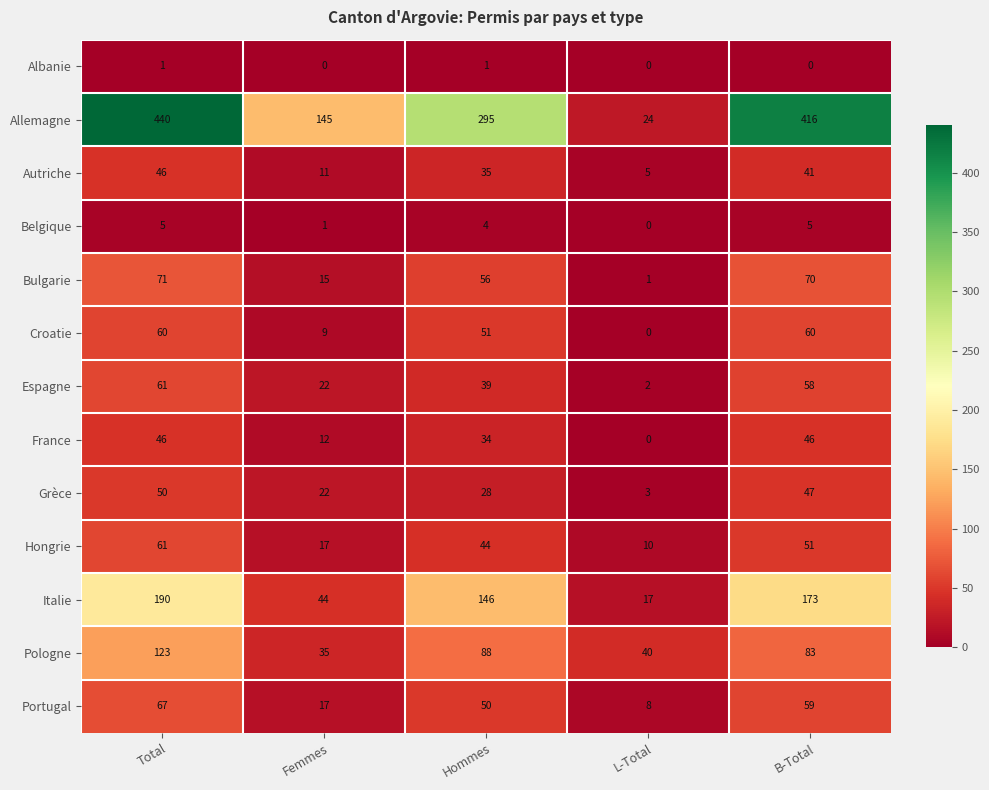

What is the sum of all Espagne values?

182